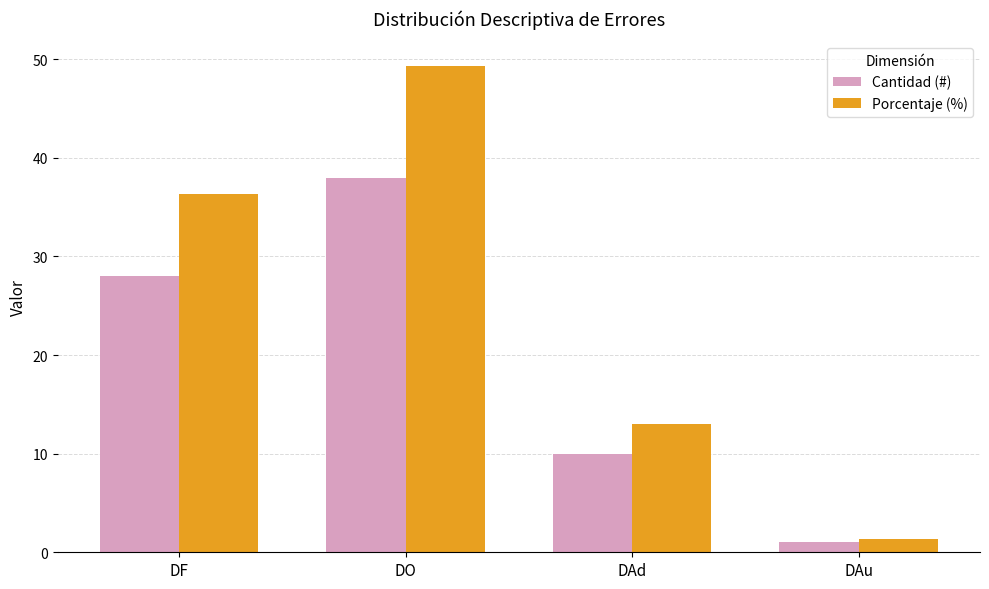

Is it true that Cantidad (#) equals 57.5 at DO?

False